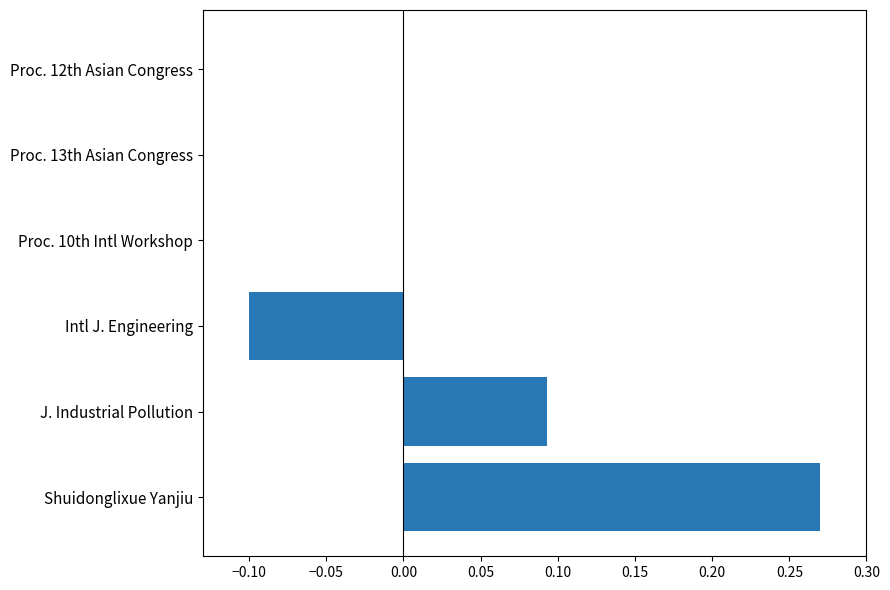

Count the number of categories in the chart.

6